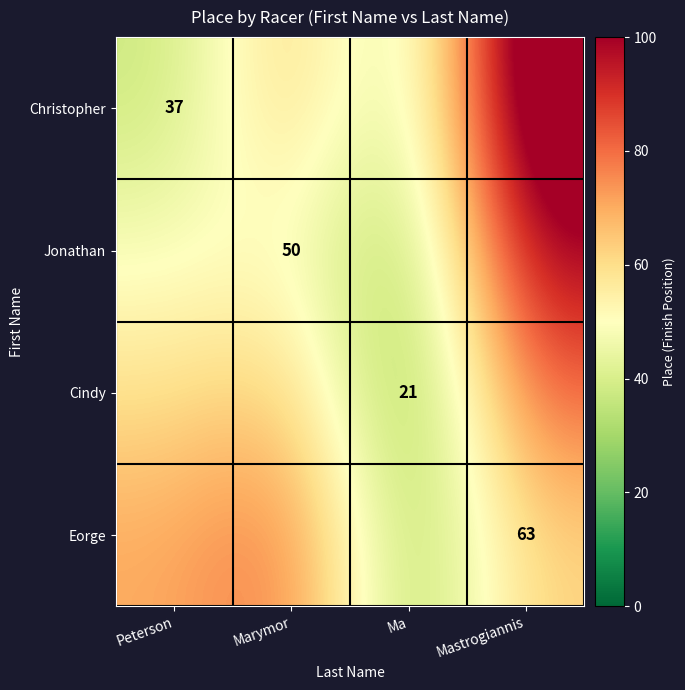

How many data points in Jonathan are less than 50?

2